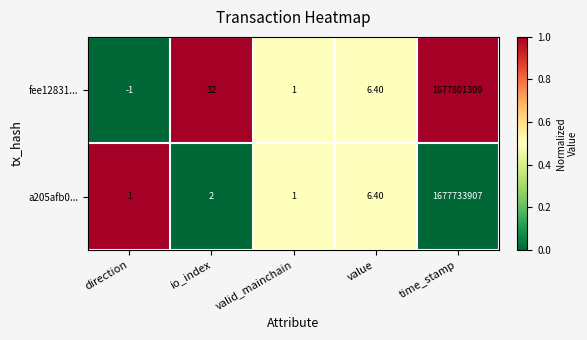

How many data points does each series have?

5